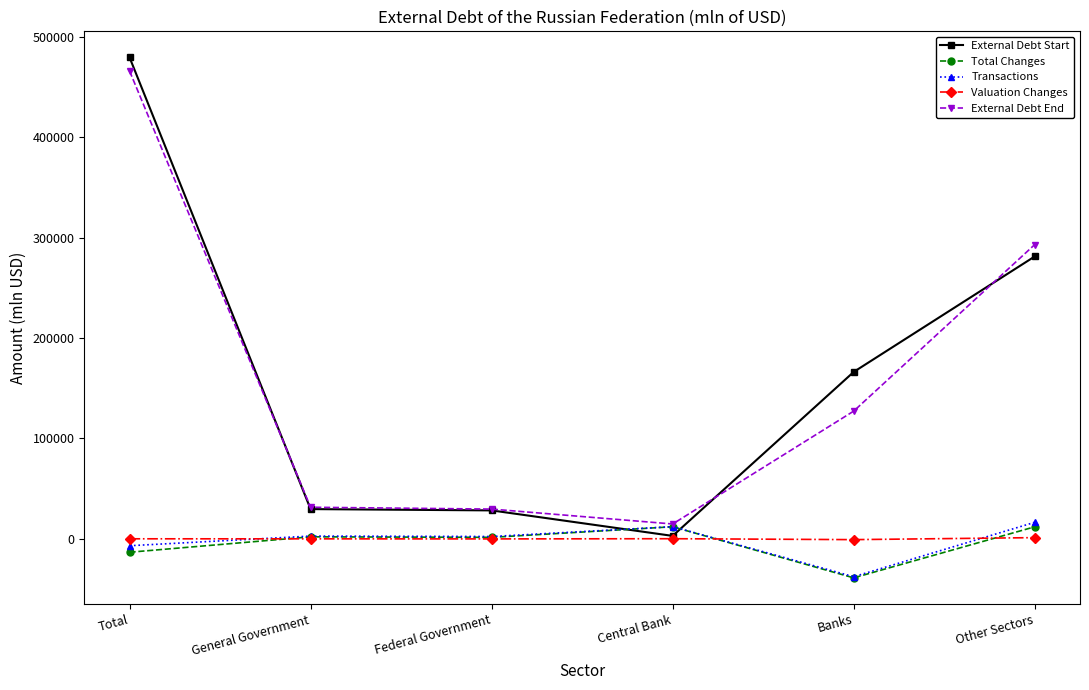

What is the difference between the maximum and minimum values in the Total Changes series?

50932